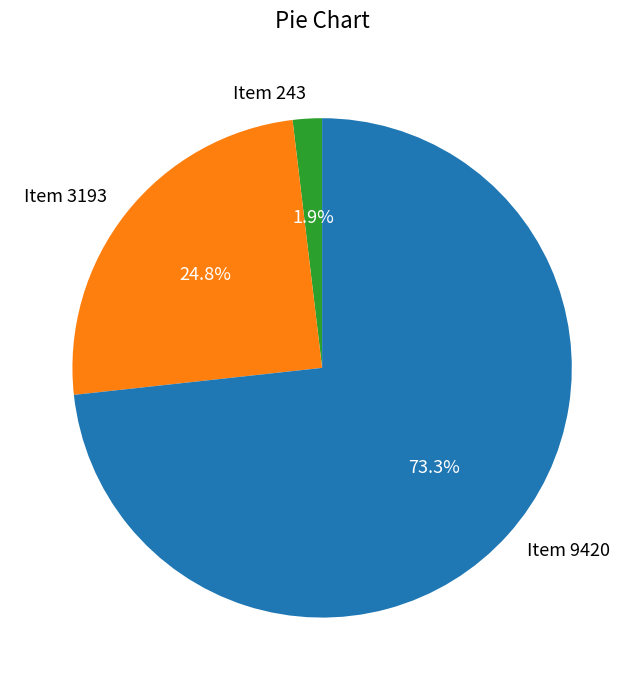

What percentage do Item 9420 and Item 3193 together represent?

98.1%